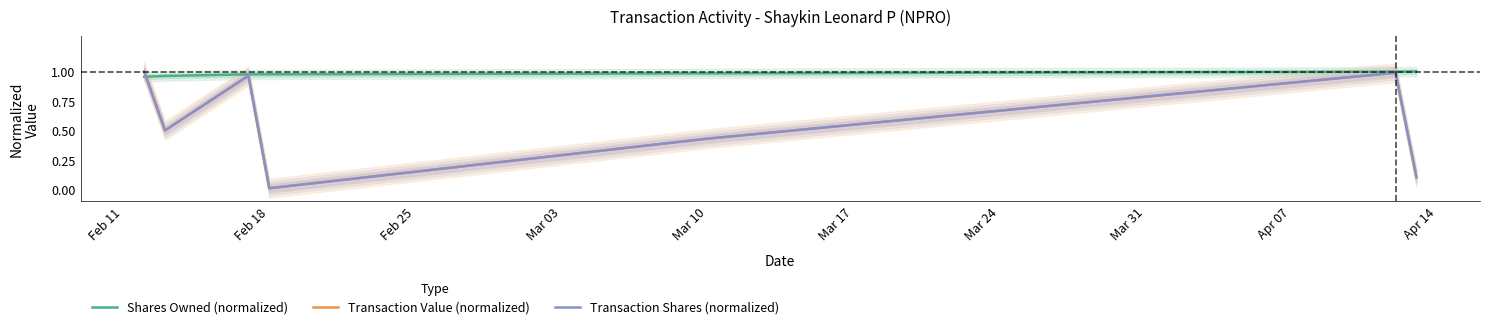

Is the value of Transaction Value (normalized) at Feb 18 greater than the value of Shares Owned (normalized) at Feb 18?

No